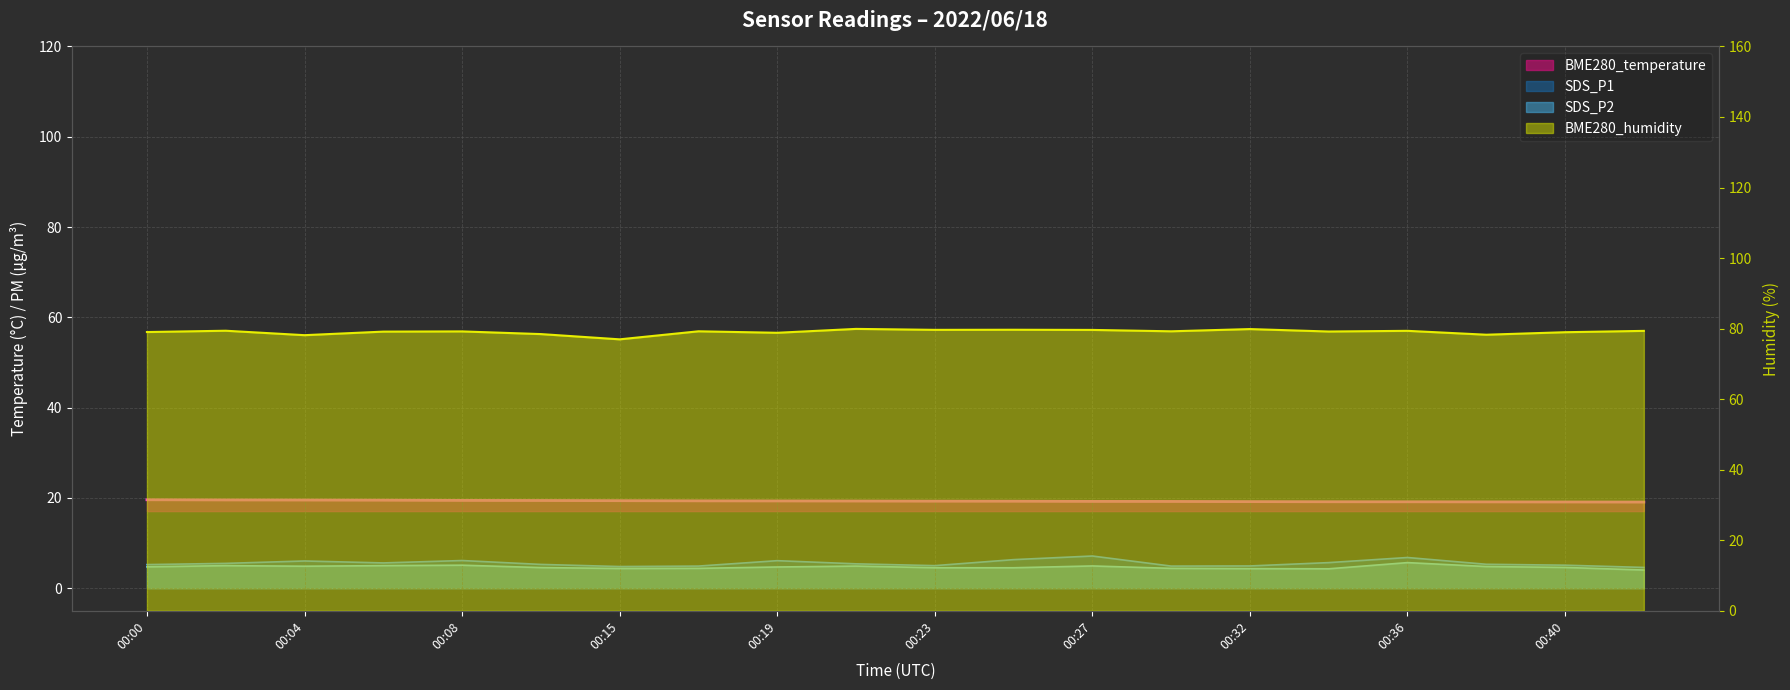

Read the SDS_P2 value at 00:04.

4.9